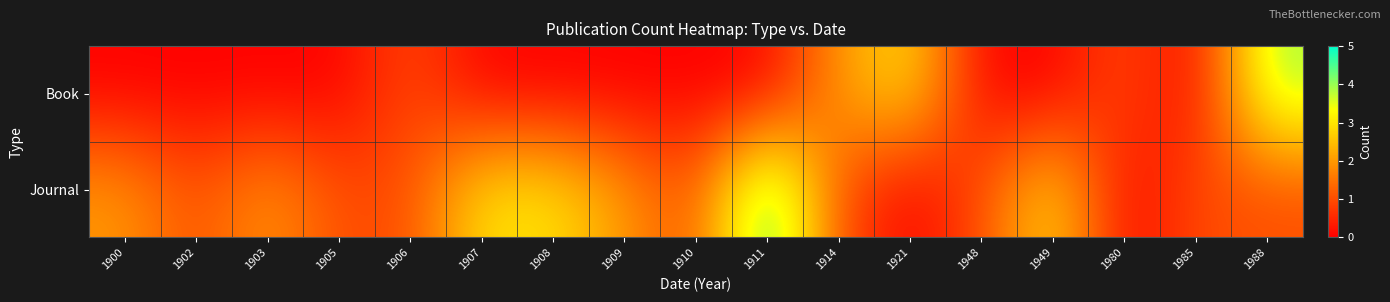

Reading right to left, list all the values displayed in this chart.

Book: 1988=4	1985=0	1980=1	1949=0	1948=0	1921=3	1914=2	1911=0	1910=0	1909=0	1908=0	1907=0	1906=1	1905=0	1903=0	1902=0	1900=0
Journal: 1988=1	1985=1	1980=0	1949=3	1948=1	1921=0	1914=1	1911=5	1910=1	1909=2	1908=3	1907=3	1906=1	1905=1	1903=2	1902=1	1900=2